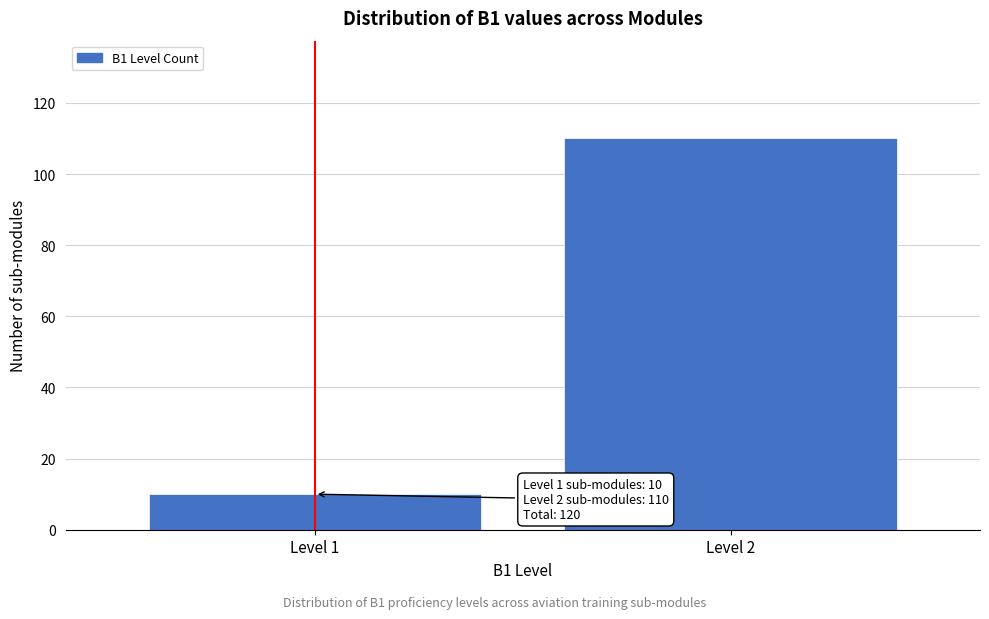

Reading left to right, what are all the values shown in this chart?

10	110